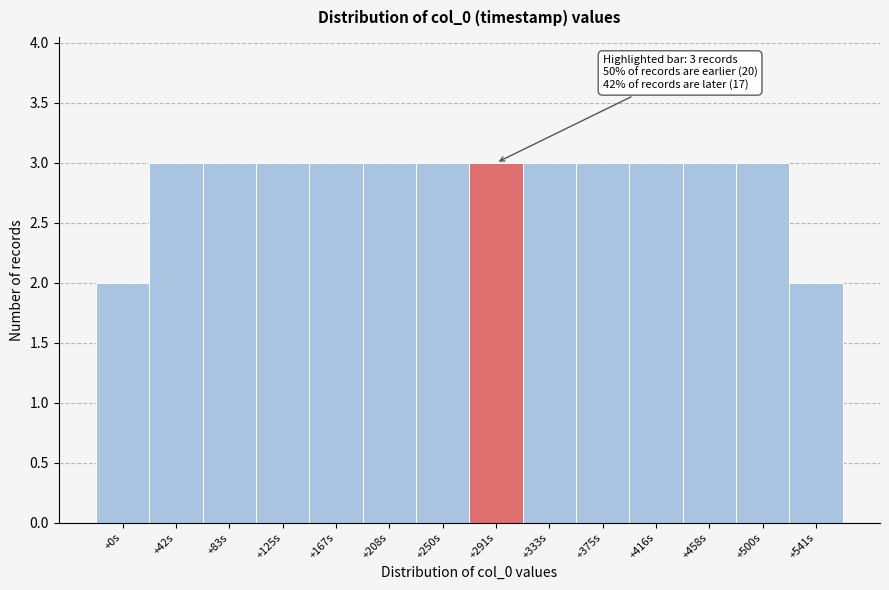

Reading right to left, extract all data points from this chart.

+541s=2	+500s=3	+458s=3	+416s=3	+375s=3	+333s=3	+291s=3	+250s=3	+208s=3	+167s=3	+125s=3	+83s=3	+42s=3	+0s=2